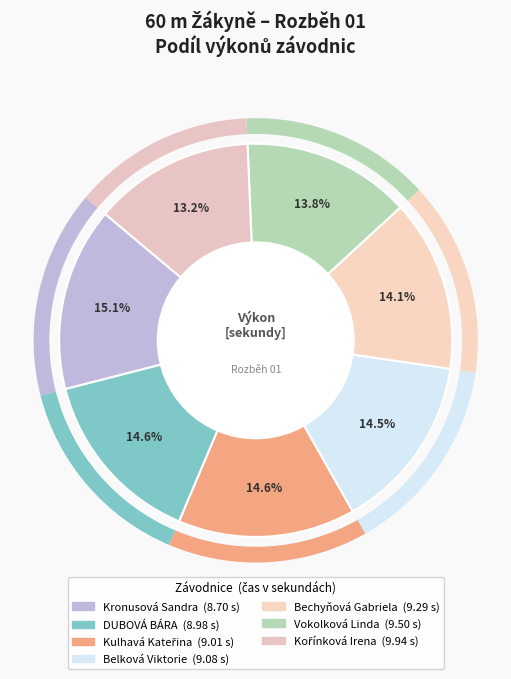

Is there any slice that represents more than half of the pie?

No